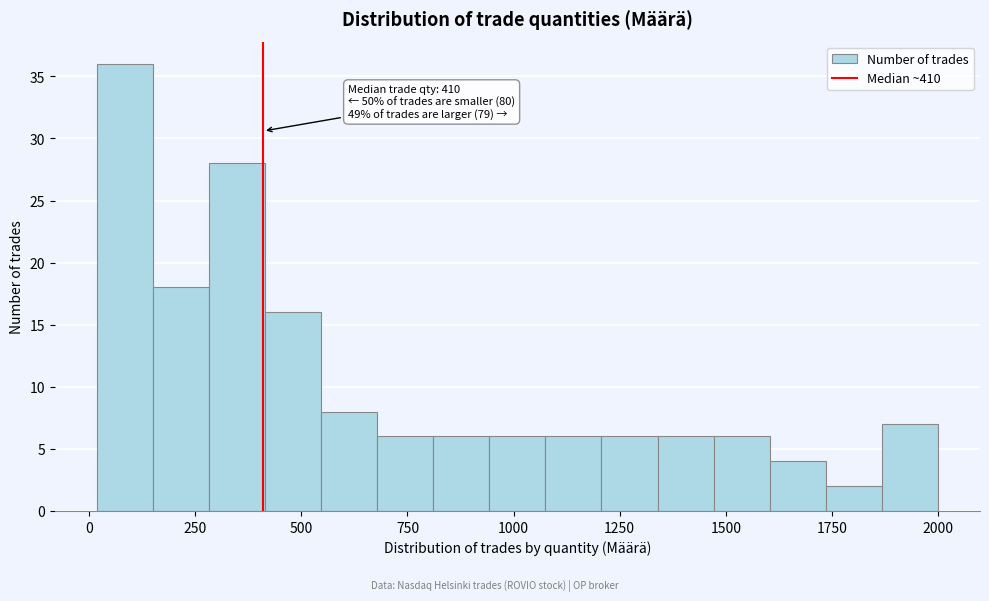

Read against the x-axis, roughly where is the centre of the tallest bar?

100